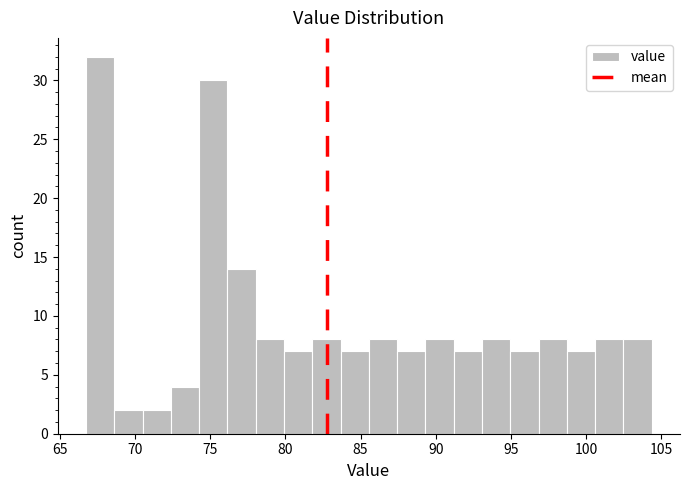

Around what value on the x-axis is the tallest bar? Give the approximate position of its centre, as read against the axis.

67.5